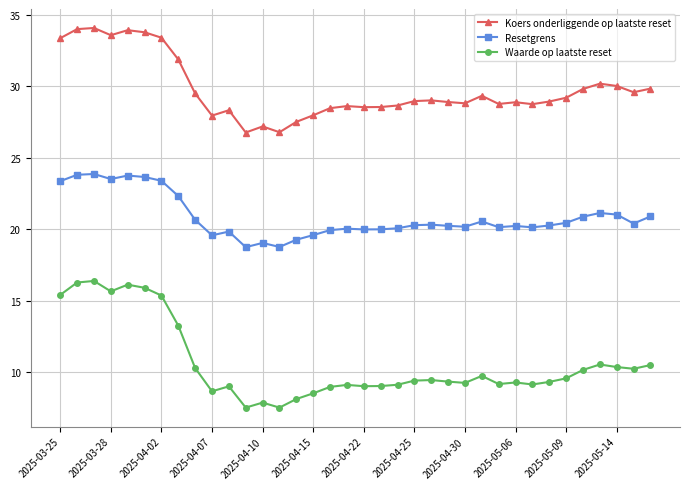

Which series has the widest spread of values?

Waarde op laatste reset